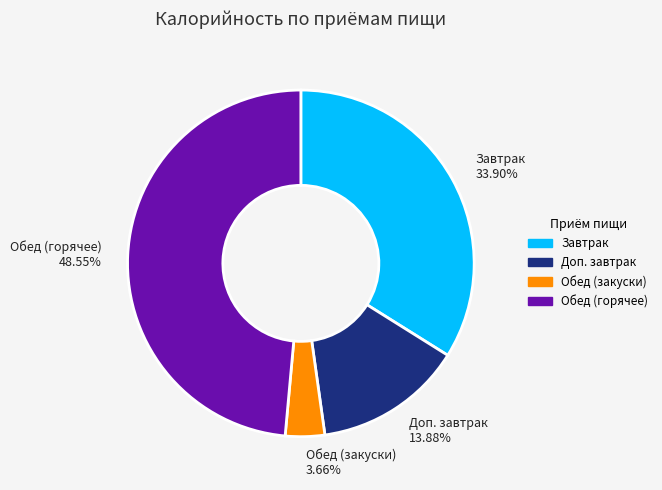

Which has a higher value, Завтрак or Обед (горячее)?

Обед (горячее)